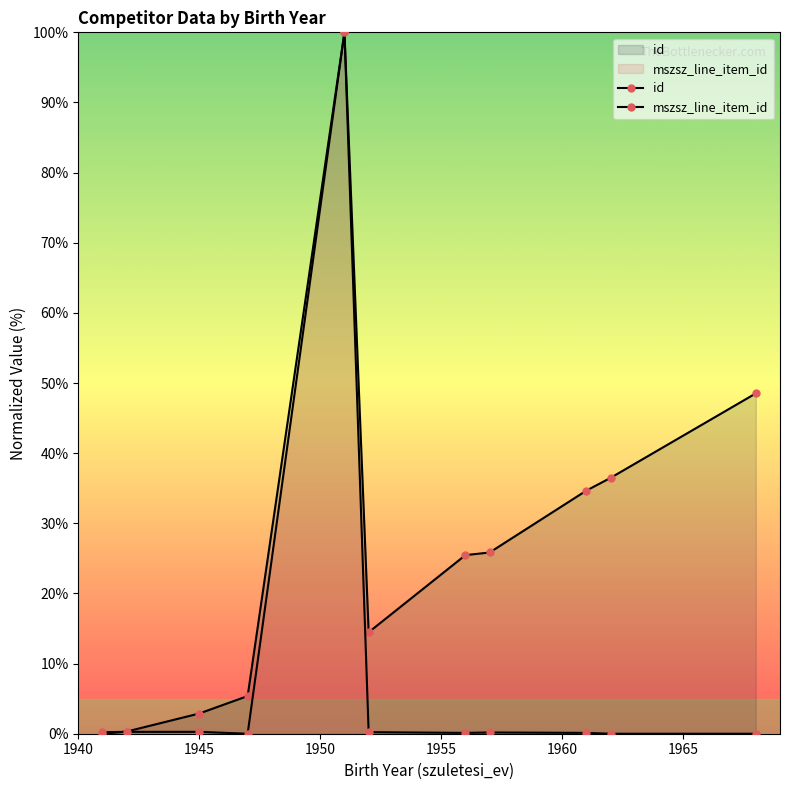

After their last crossing, which series has the higher values: mszsz_line_item_id or id?

id